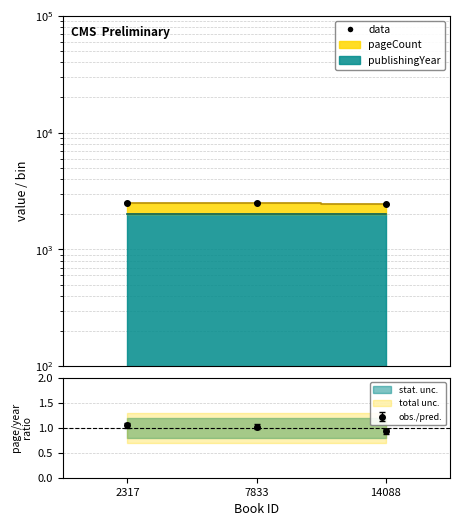

Count the number of data series in this chart.

2